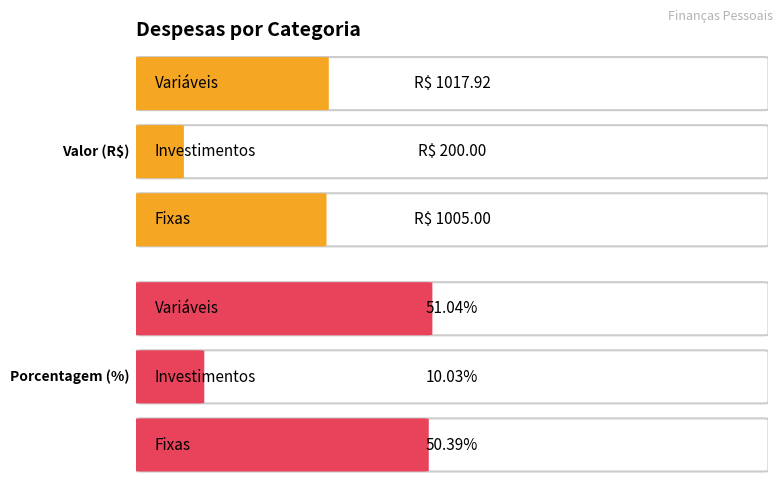

What are all the series names shown in the legend?

Valor, Porcentagem